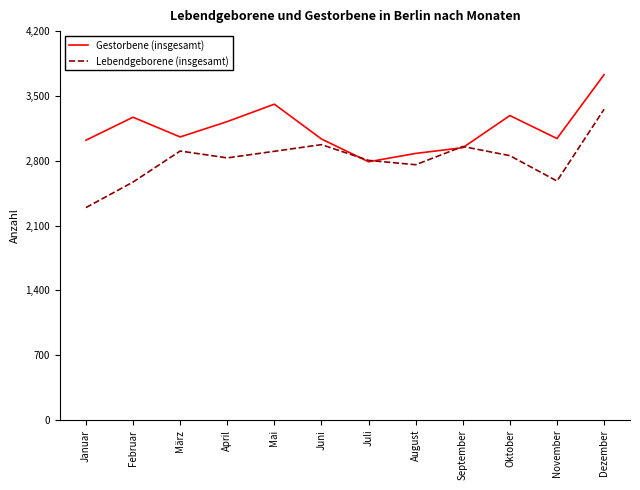

The Lebendgeborene (insgesamt) series shows 5105 at Juni. True or false?

False